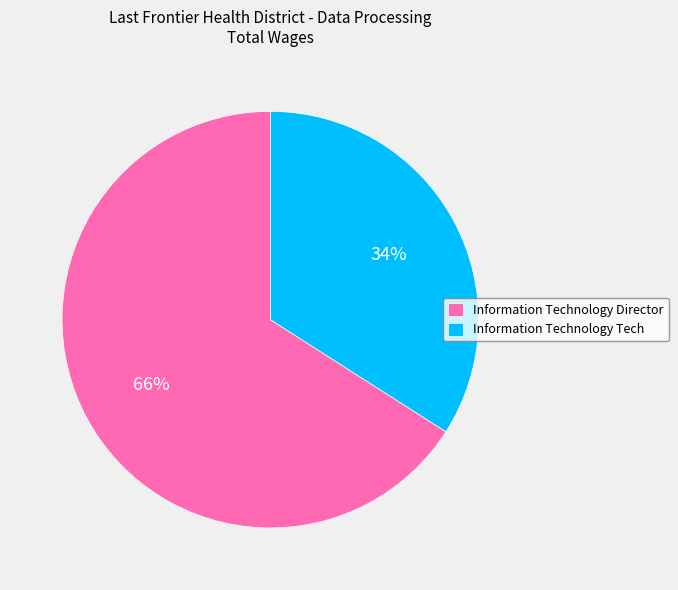

What is the smallest slice in the pie chart?

Information Technology Tech